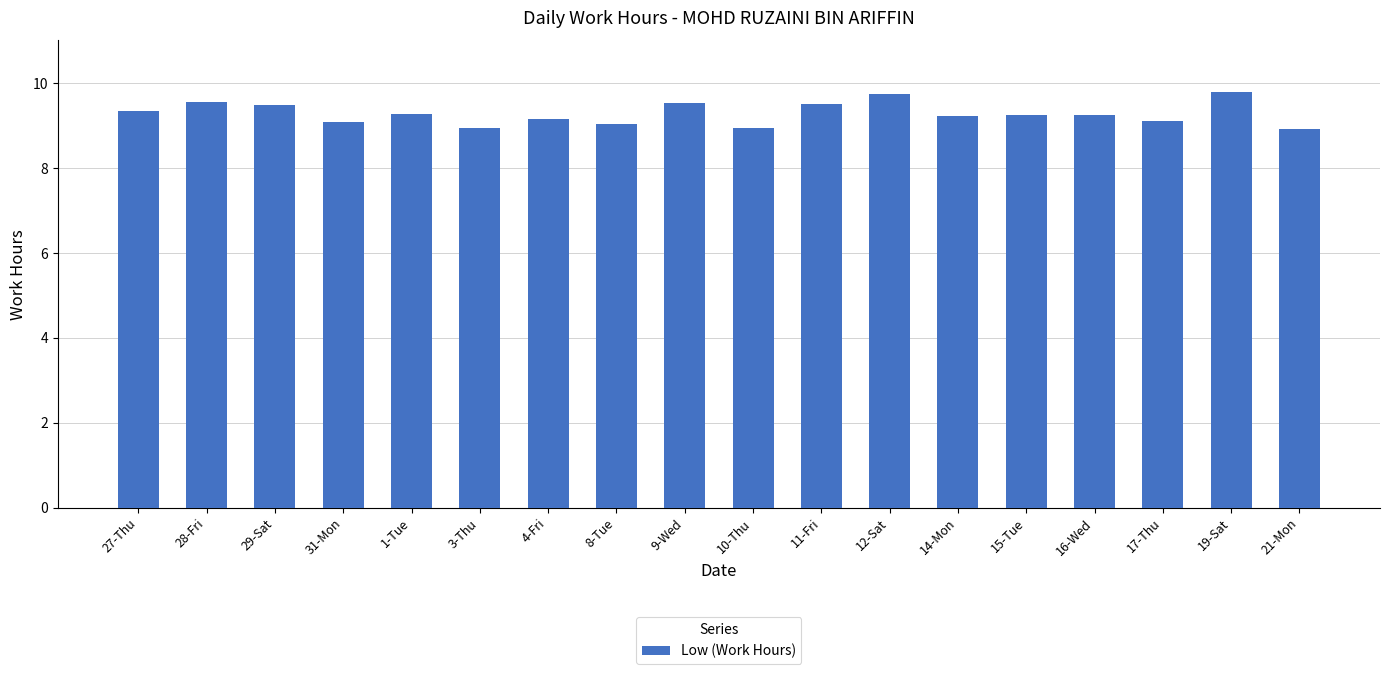

Is it true that the value at 29-Sat is 9.5?

True